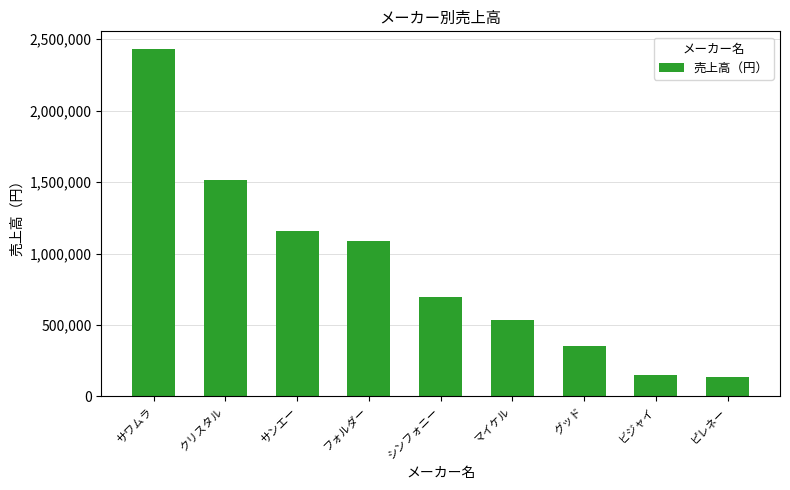

What is the difference between the second highest and second lowest values?

1364240